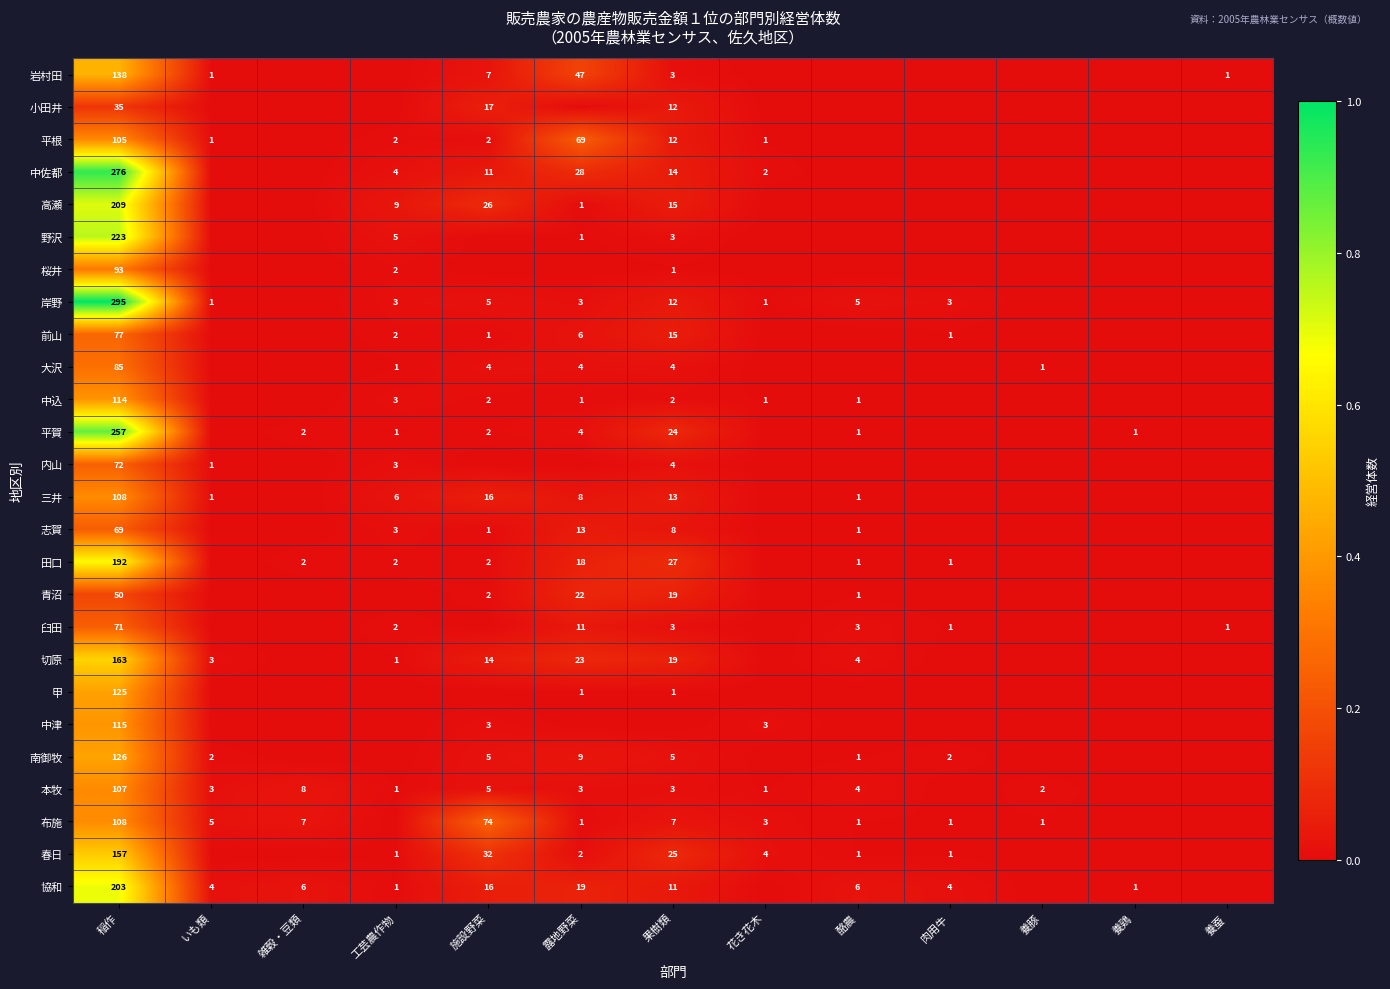

True or false: 布施 has a value of 0.0 at 露地野菜.

False